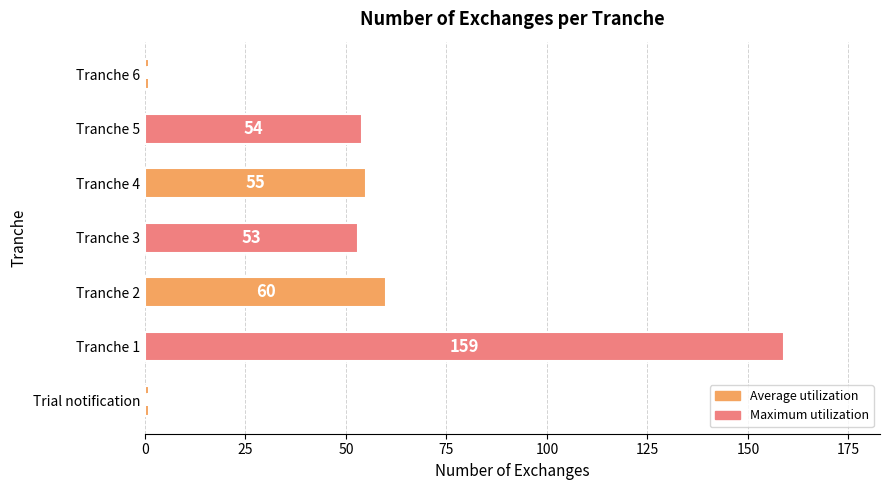

The chart shows a value of 21 at Tranche 3. True or false?

False